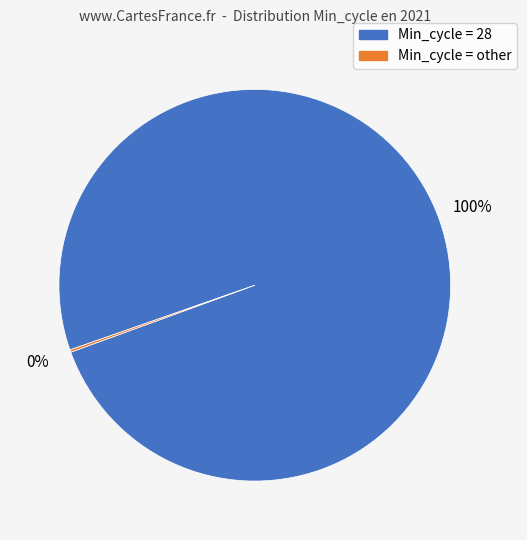

Is there any slice that represents more than half of the pie?

Yes